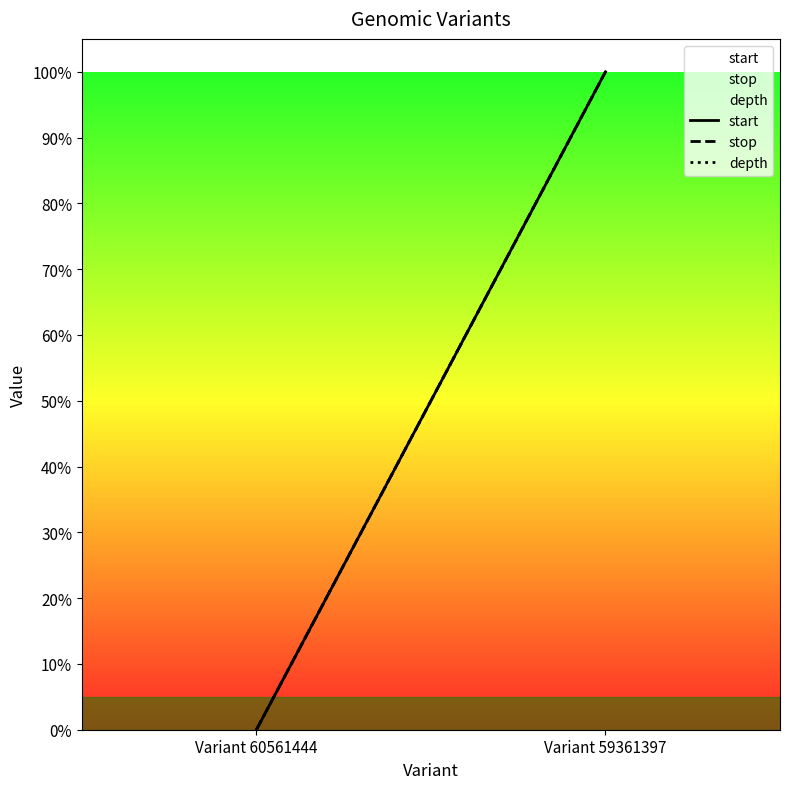

What is the average value of the stop series?

50